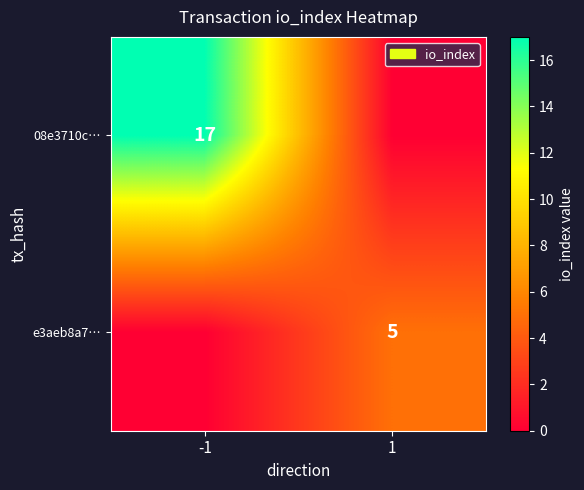

The value of 08e3710c… at -1 is 27. True or false?

False